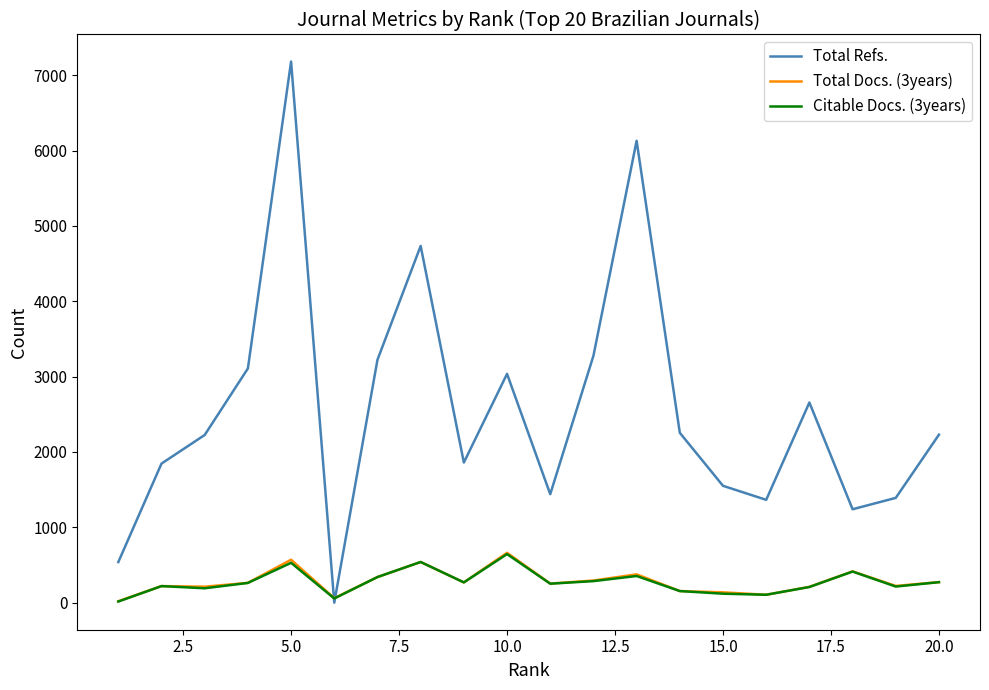

What is the difference between the maximum and minimum values in the Citable Docs. (3years) series?

630